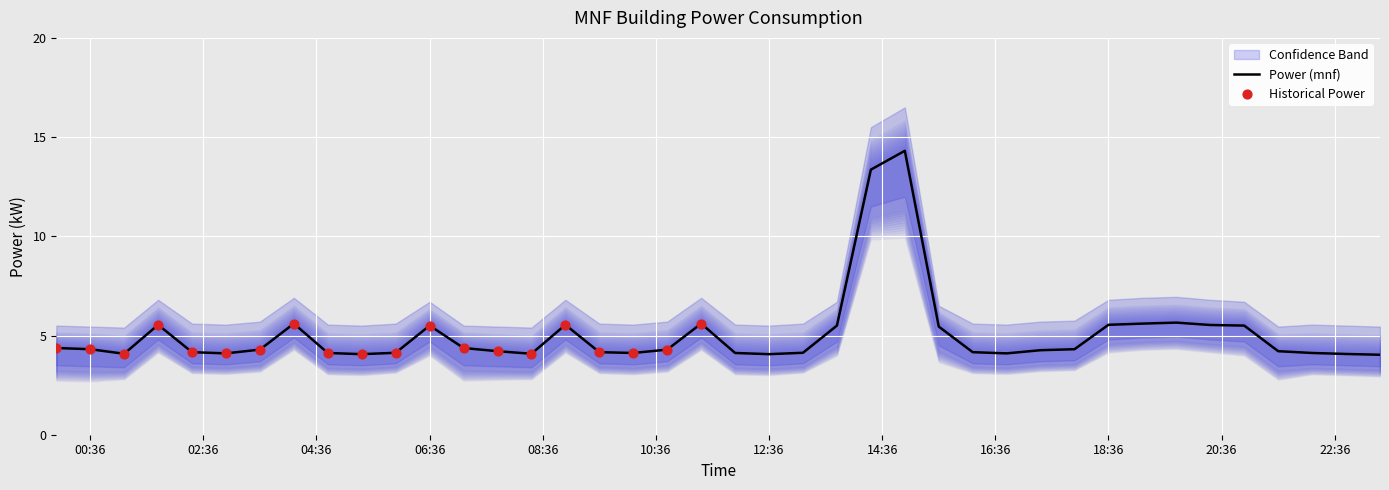

Between 06:00 and 17:30, which is larger?

17:30